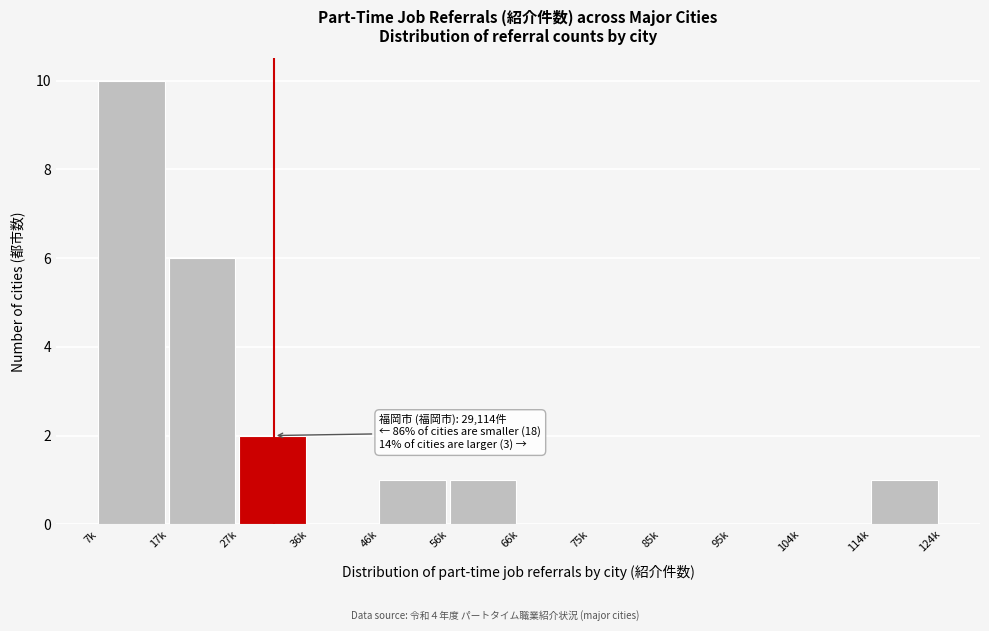

Reading left to right, list all the values displayed in this chart.

7k=10	17k=6	27k=2	36k=0	46k=1	56k=1	66k=0	75k=0	85k=0	95k=0	104k=0	114k=1